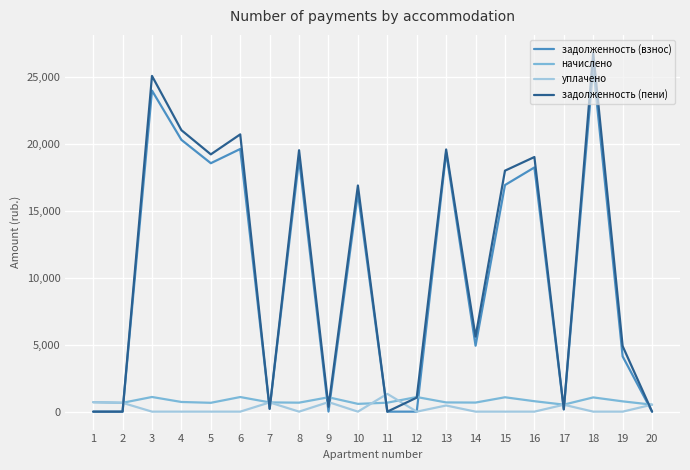

What is the maximum value shown in the chart?

26827.4